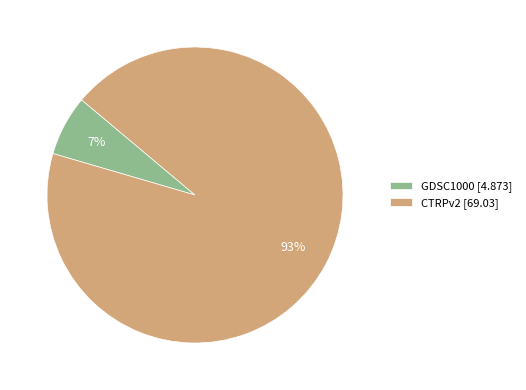

Is there any slice that represents more than half of the pie?

Yes